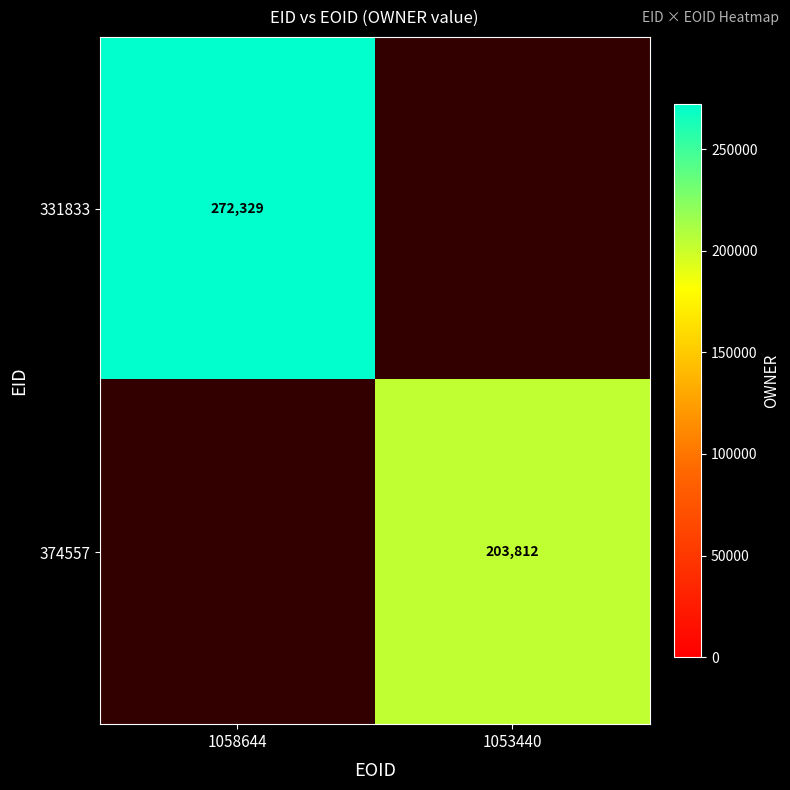

The value of 374557 at 1053440 is 83792. True or false?

False